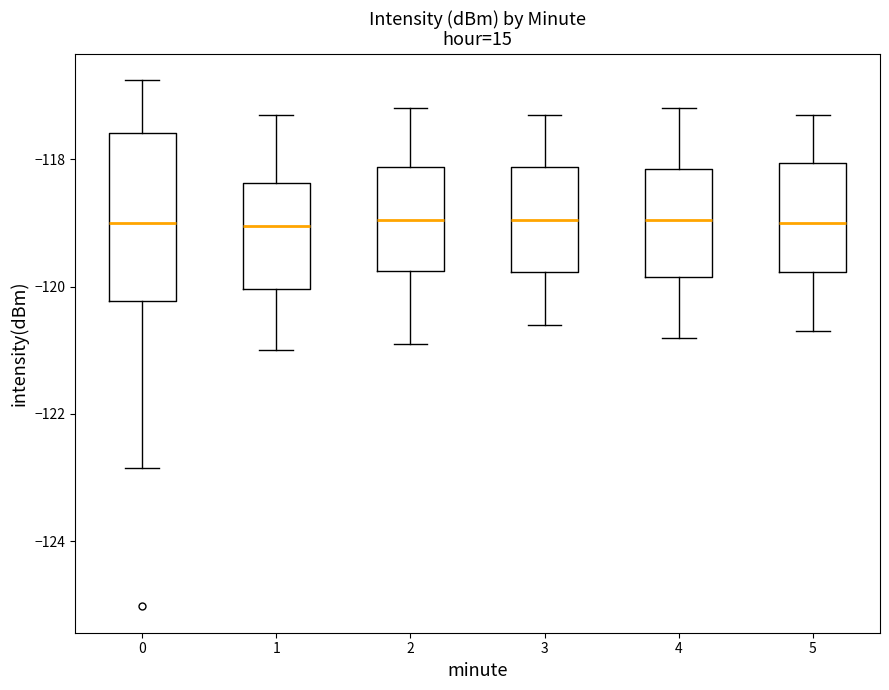

Comparing the boxes themselves (not the whiskers), which one is the tallest?

0